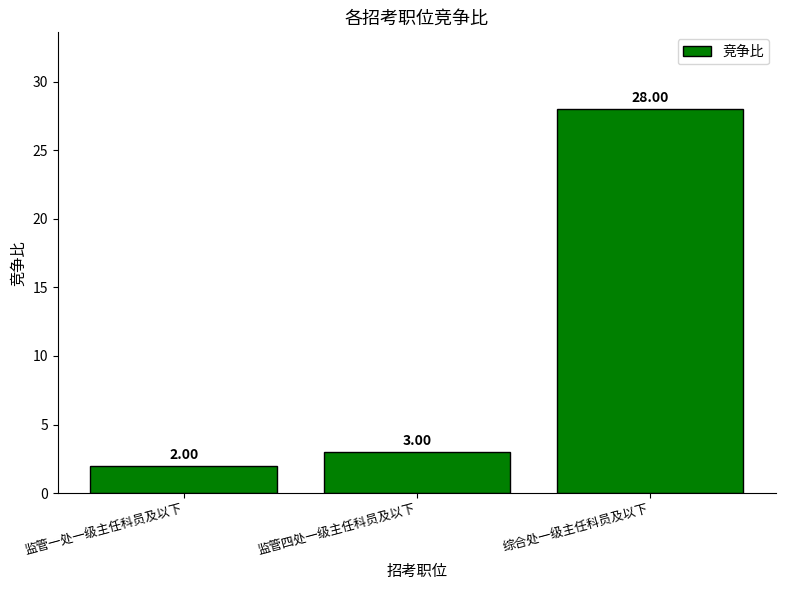

Rank the categories by value from highest to lowest.

综合处一级主任科员及以下, 监管四处一级主任科员及以下, 监管一处一级主任科员及以下